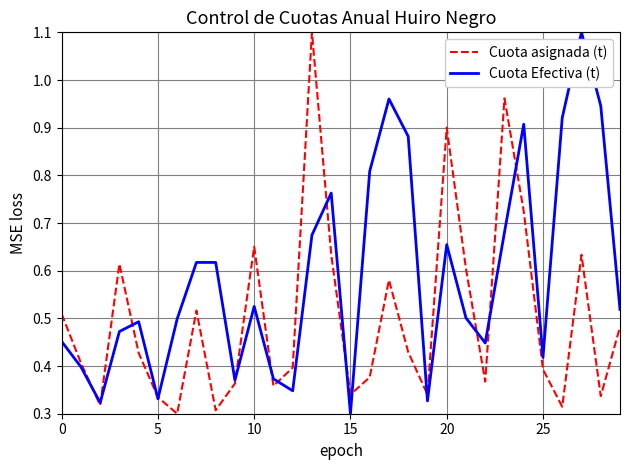

What is the highest value of the Cuota Efectiva (t) series?

1.1